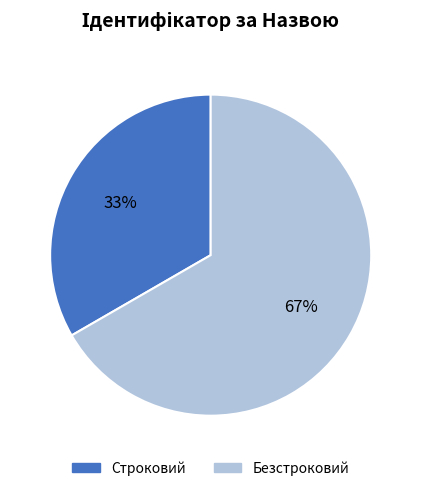

What is the majority slice?

Безстроковий